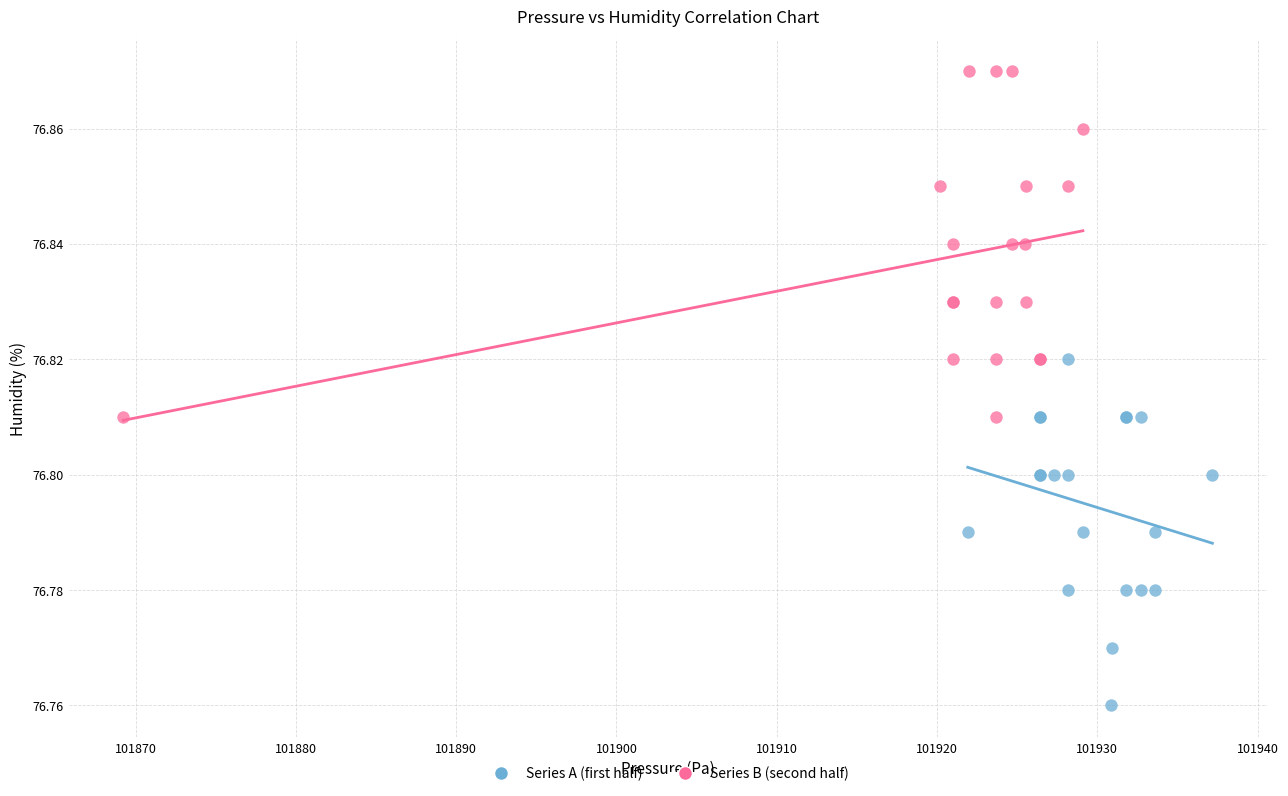

Which series contains the highest Y value?

Series B (second half)